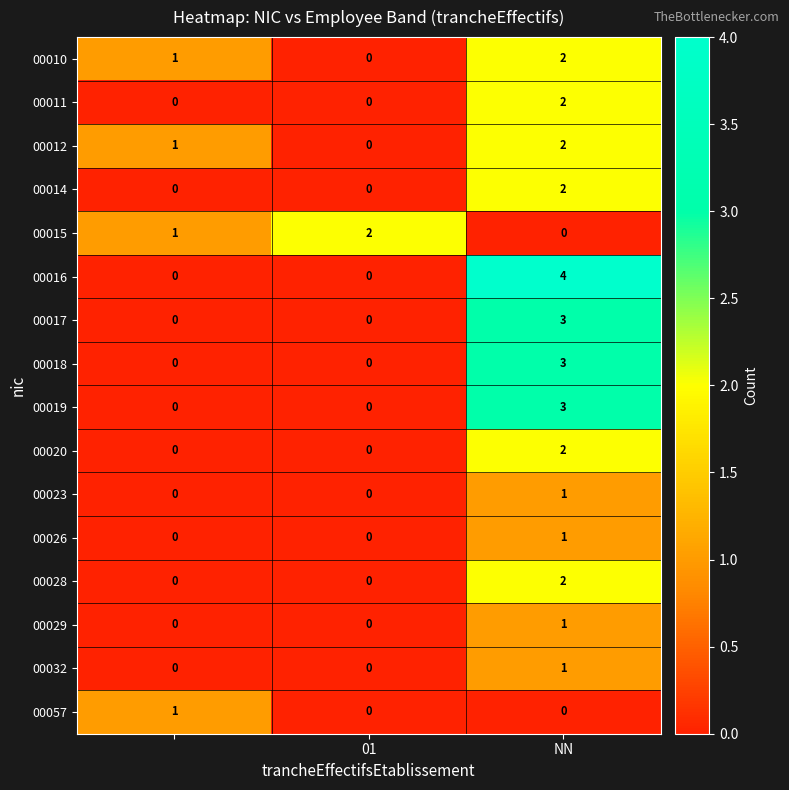

Which series has the largest total across all categories?

00016